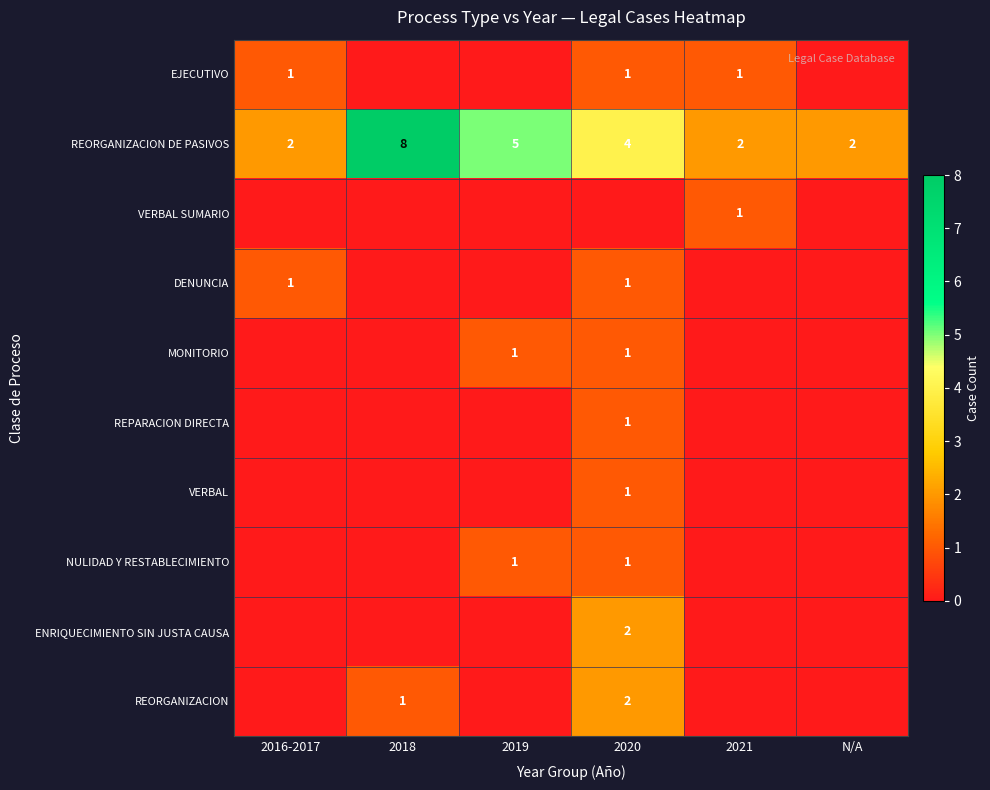

Which has a higher value, 2021 or 2020?

2021